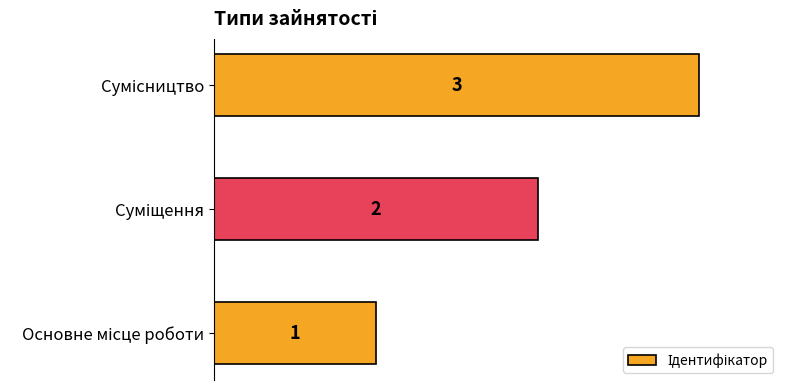

How many data points are less than 2?

1